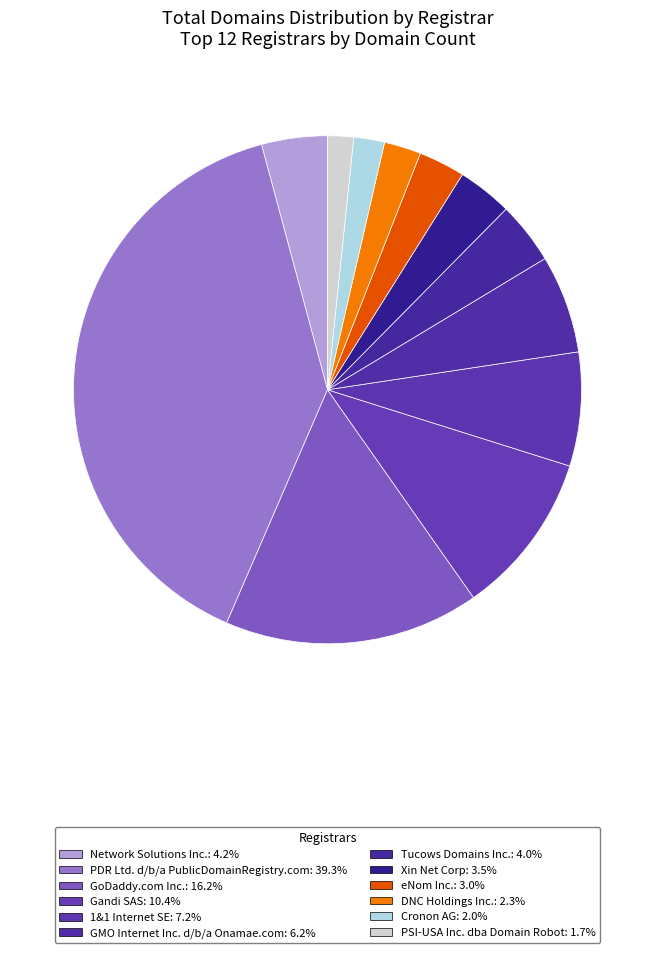

Between Network Solutions Inc. and PSI-USA Inc. dba Domain Robot, which is larger?

Network Solutions Inc.